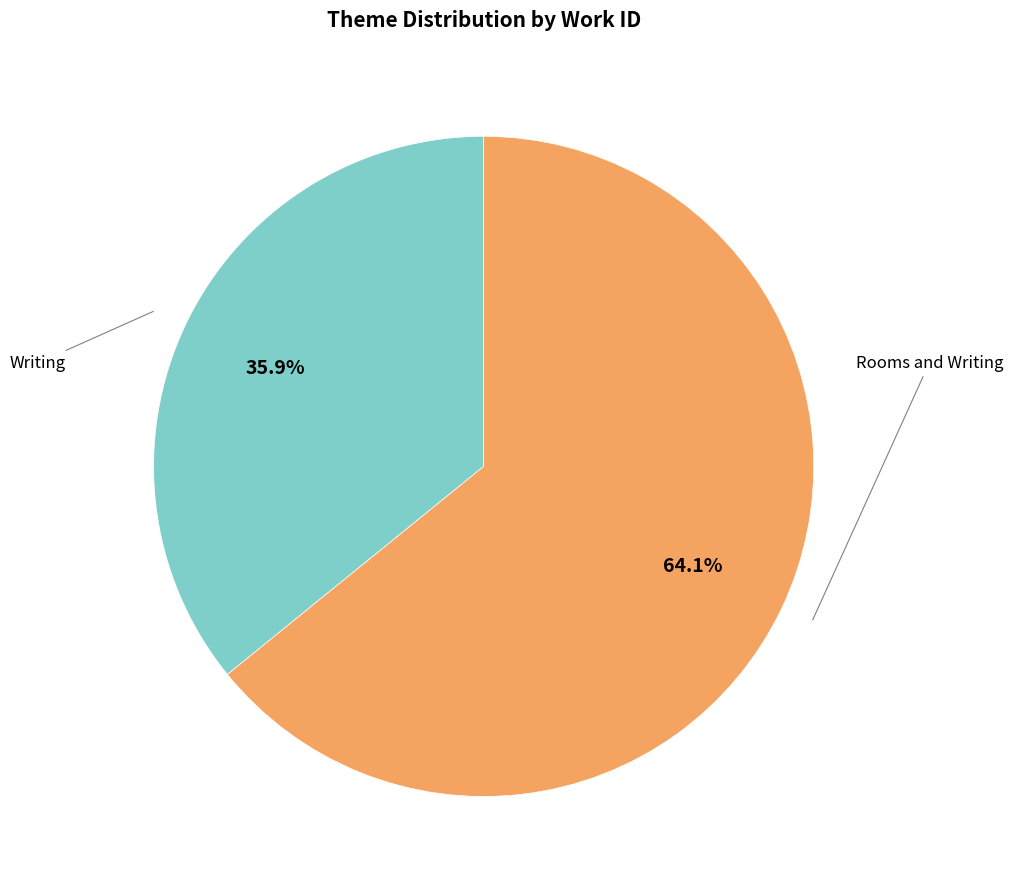

Is there any slice that represents more than half of the pie?

Yes